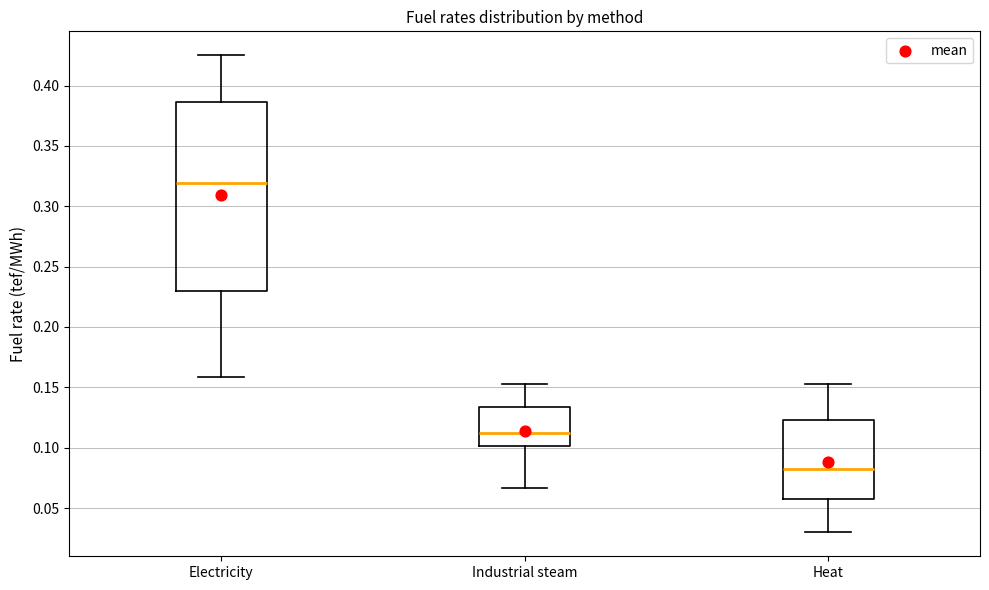

Reading left to right, read every box against the y-axis: the position of its median line, the range the box covers, and the ends of its whiskers. The values are not printed on the chart, so give them approximately, as read against the axis.

Electricity: median 0.320, box 0.230 to 0.385, whiskers 0.160 to 0.425
Industrial steam: median 0.110, box 0.100 to 0.135, whiskers 0.065 to 0.155
Heat: median 0.085, box 0.055 to 0.125, whiskers 0.030 to 0.155